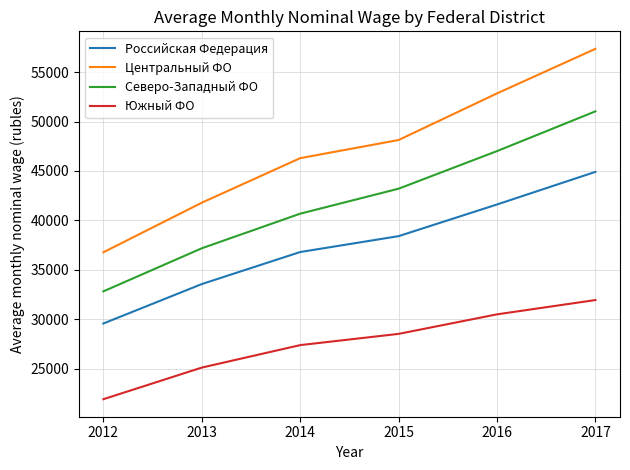

Does the chart have visible grid lines?

Yes